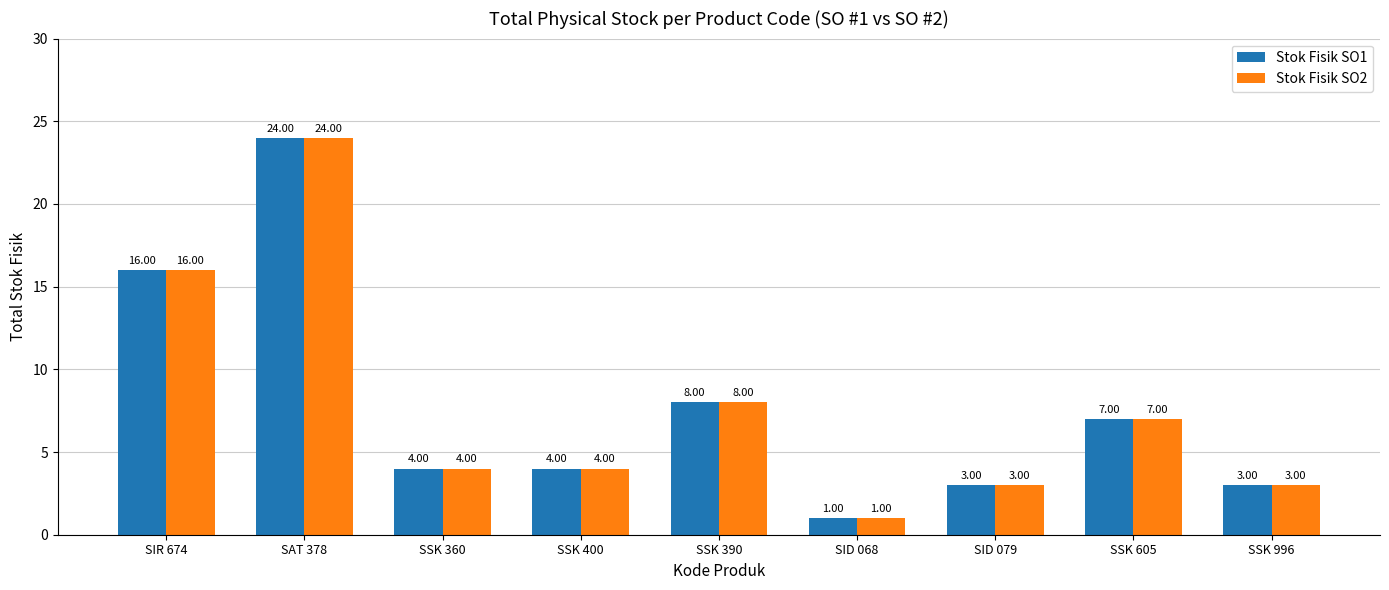

What is the average value of the Stok Fisik SO2 series?

8